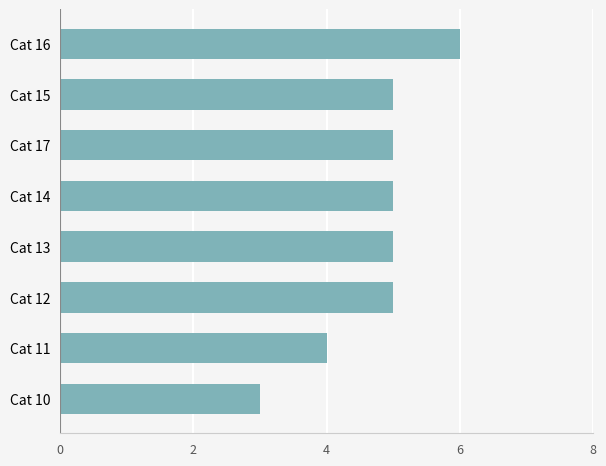

What is the value of the 2nd bar from the top?

5